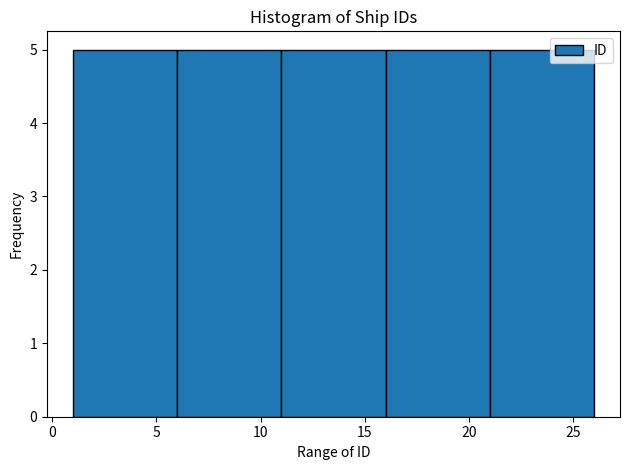

Reading left to right, transcribe this chart: for each bar, give the range it covers on the x-axis and its height. The values are not printed on the chart, so give them approximately, as read against the axis.

1 to 6: 5
6 to 11: 5
11 to 16: 5
16 to 21: 5
21 to 26: 5